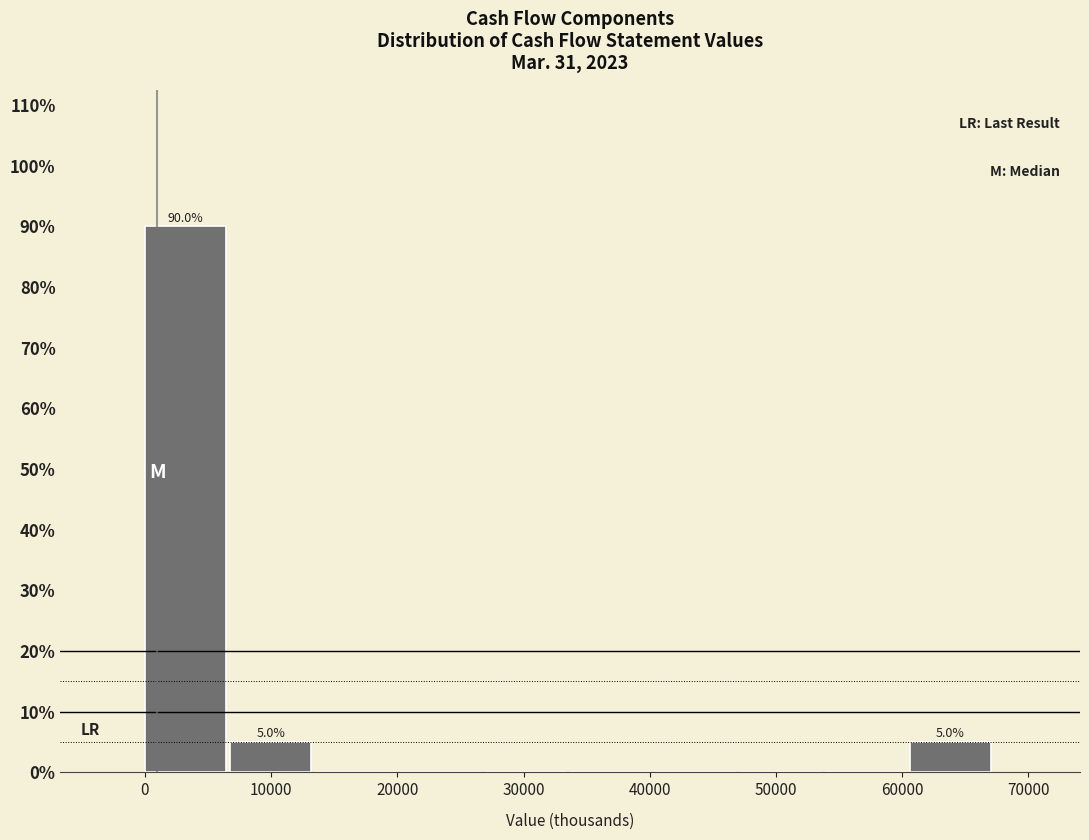

Which range on the x-axis has the tallest bar?

0 to 7000